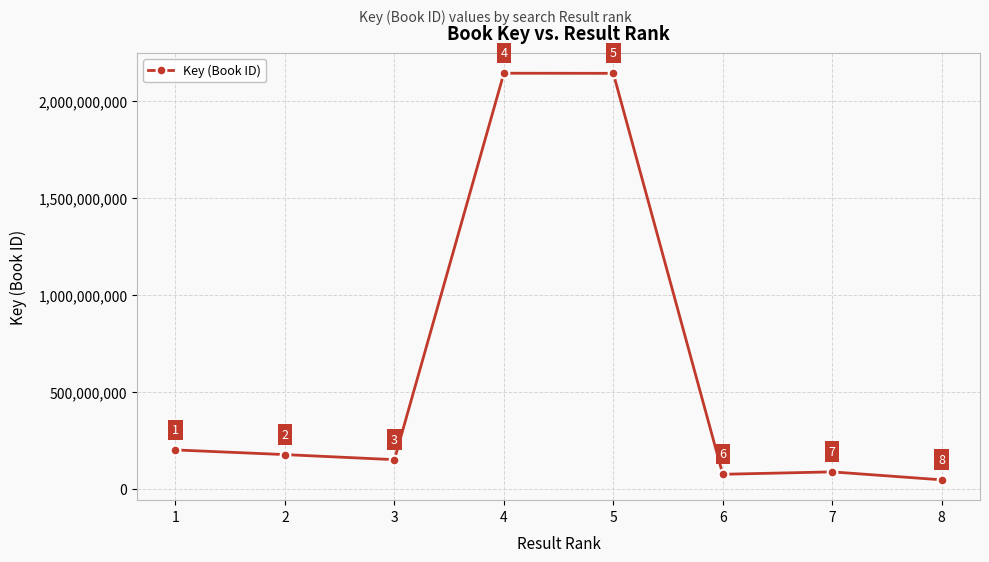

Does the chart have visible grid lines?

Yes